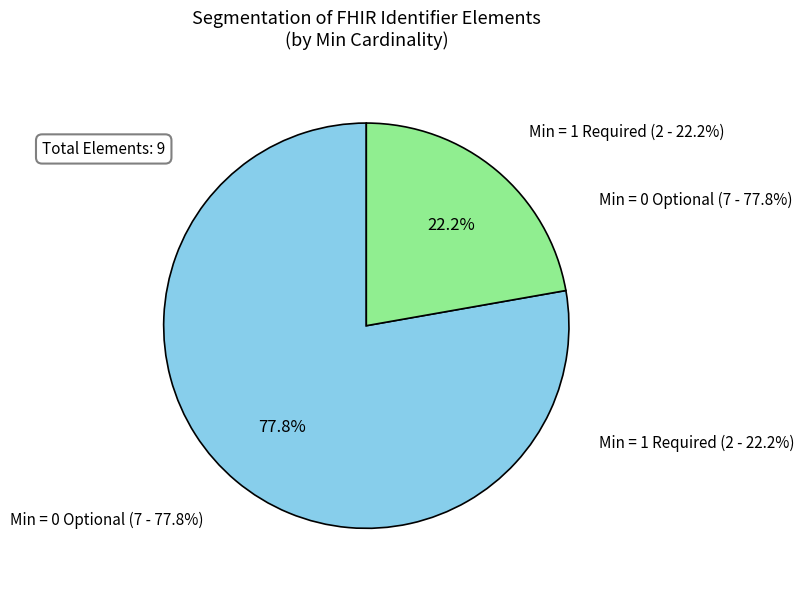

Is Identifier.value the majority of the pie?

No